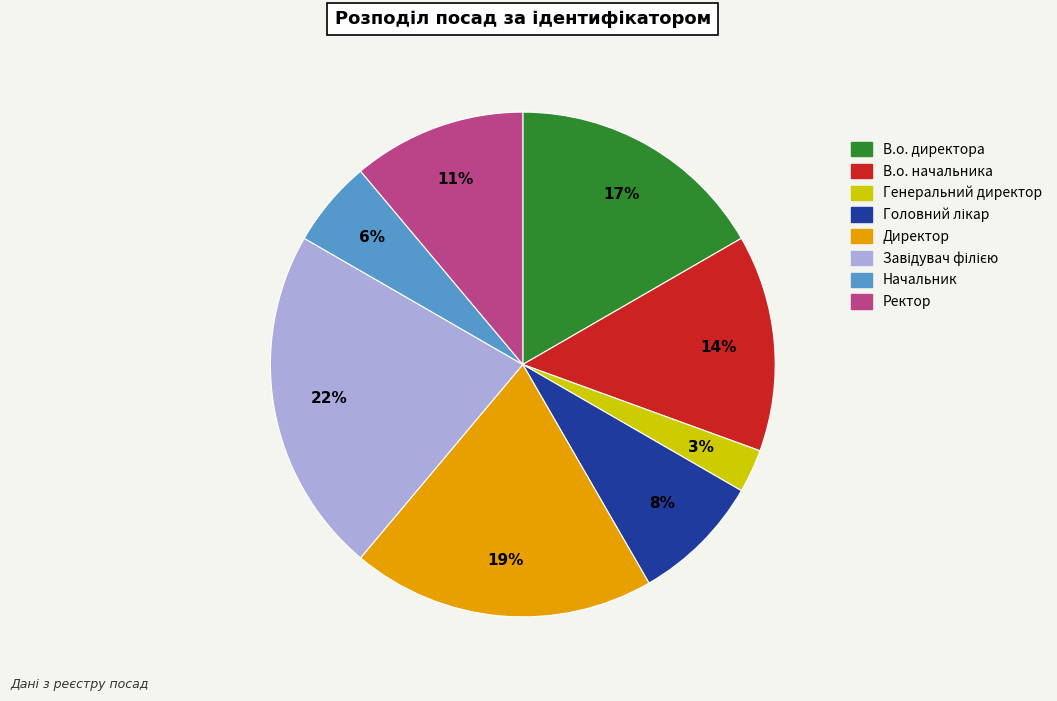

What percentage is the Генеральний директор slice, to the nearest percent?

3%